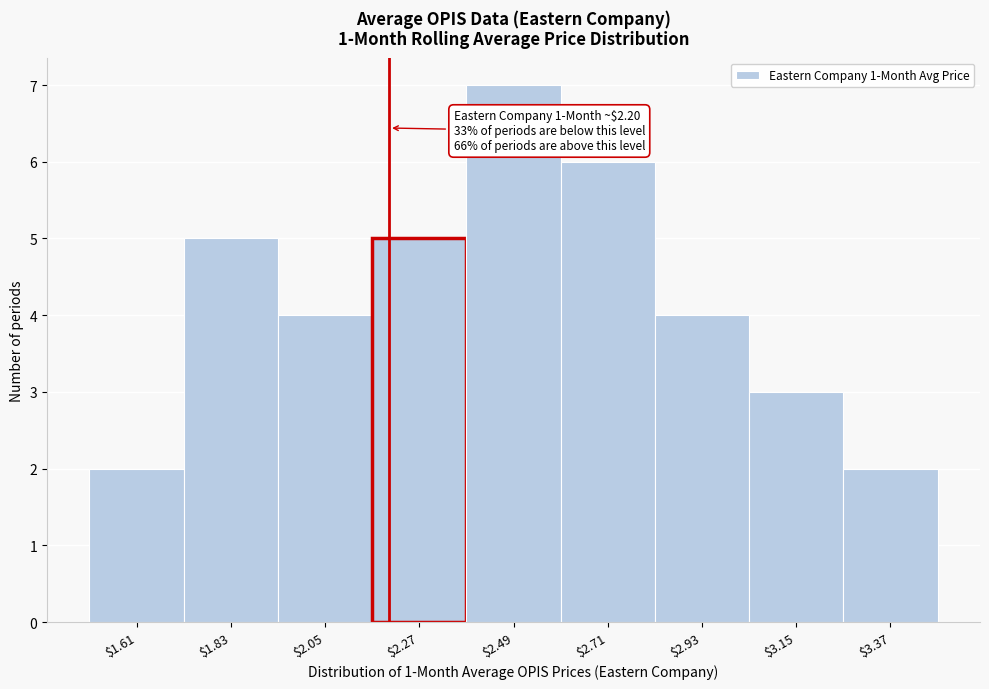

Over which range of the x-axis is the bar tallest?

2.38 to 2.60